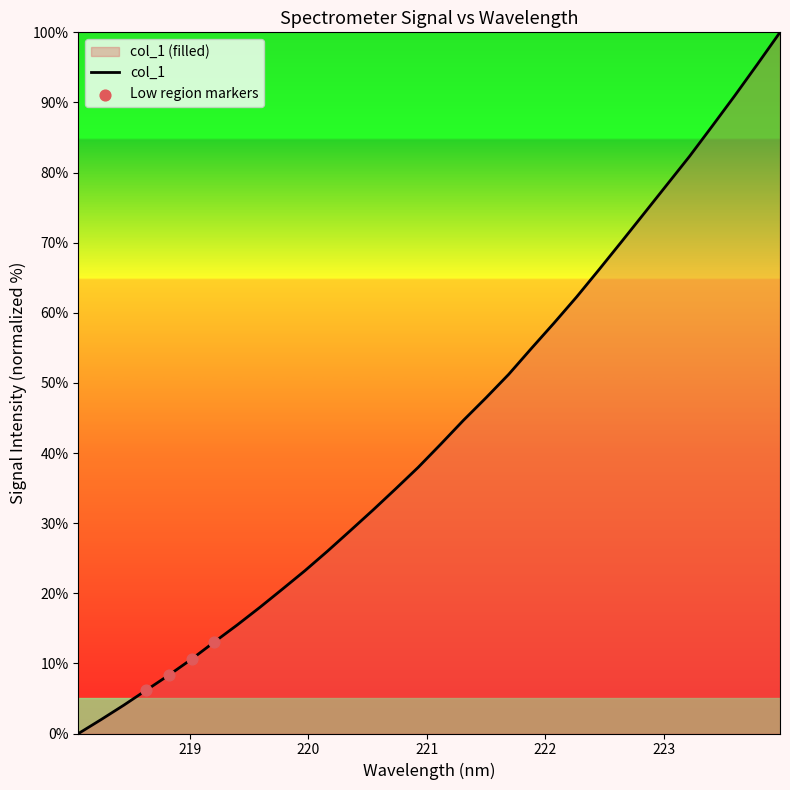

Which has a higher value, 222.8355 or 223.5987?

223.5987